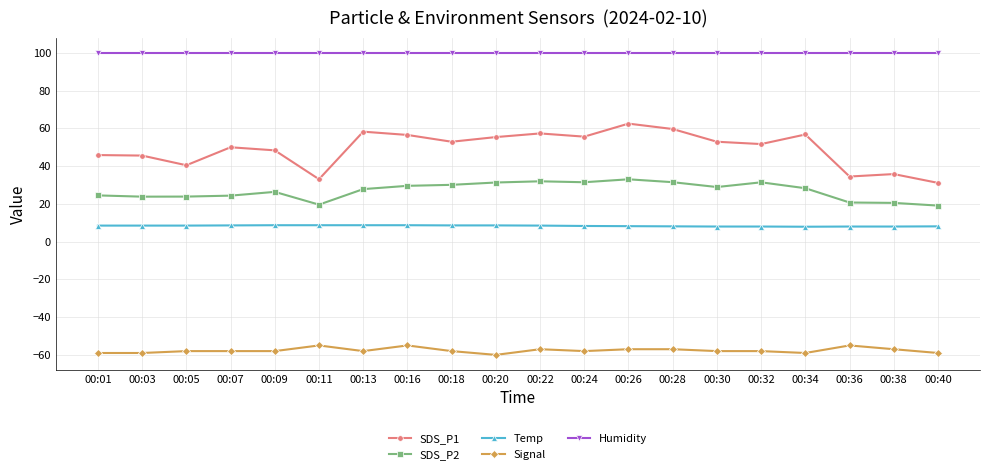

Is the value of Humidity at 00:24 greater than the value of Signal at 00:05?

Yes